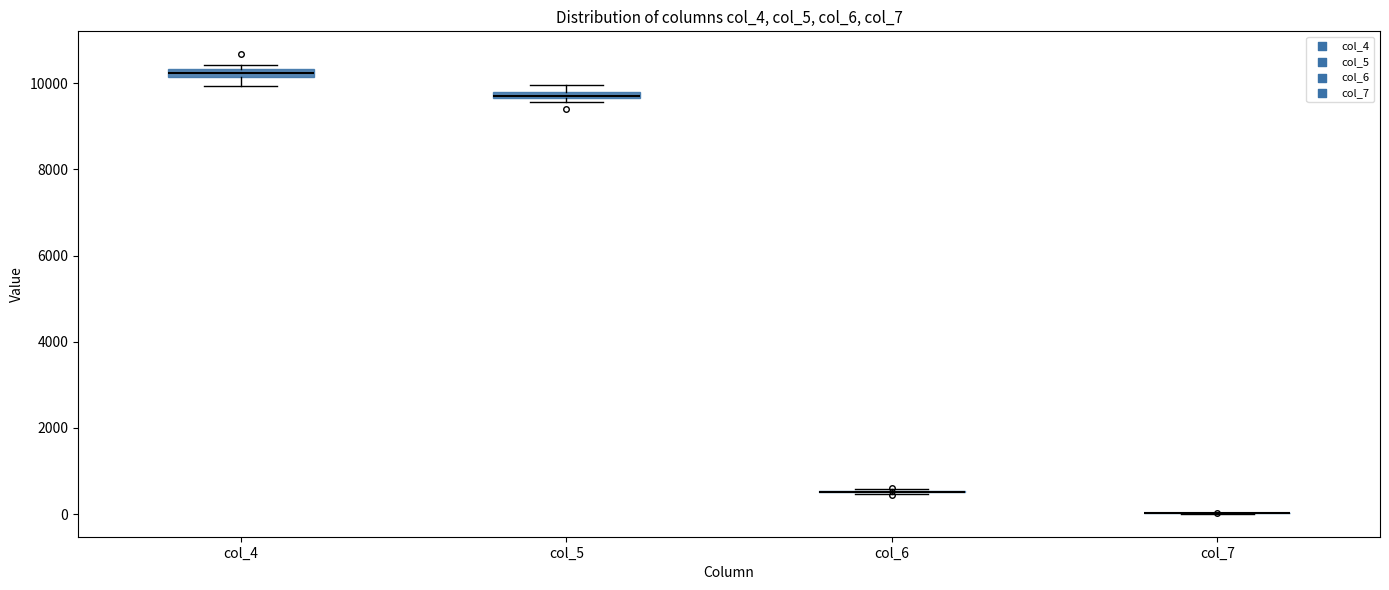

Where is the lower edge of the box for col_5 on the y-axis? The values are not printed on the chart, so give them approximately, as read against the axis.

9600